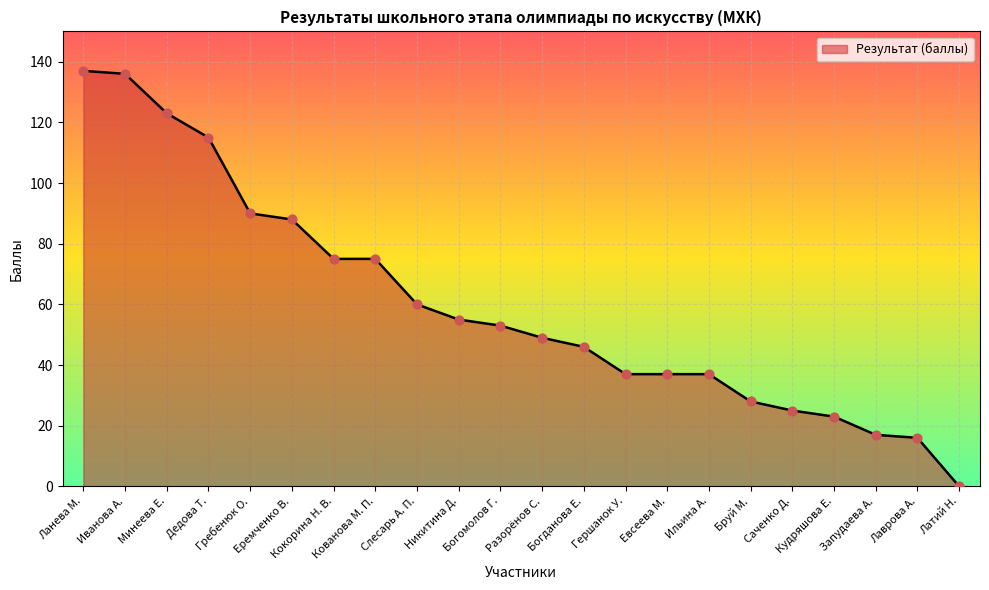

What is the change in value from Богданова Е. to Лаврова А.?

-30